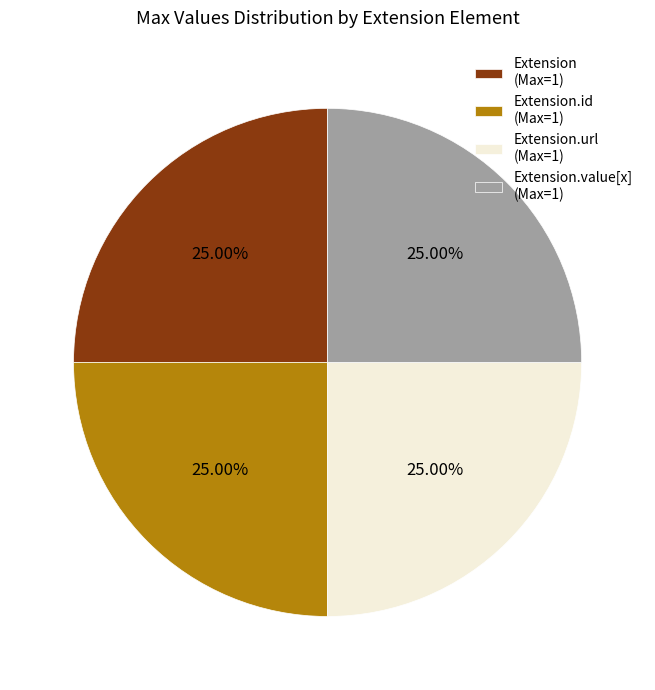

What is the ratio of the value at Extension.url (Max=1) to the value at Extension.id (Max=1)?

1.0